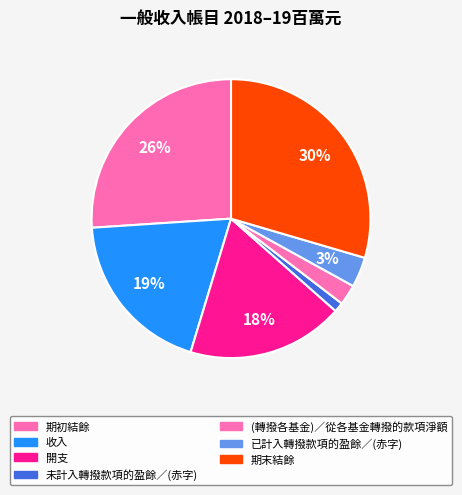

Does any single category account for the majority?

No